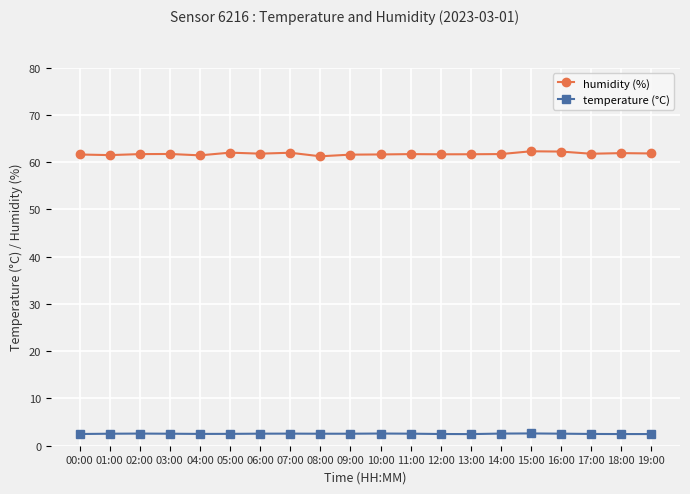

What is the minimum value shown in the chart?

2.5